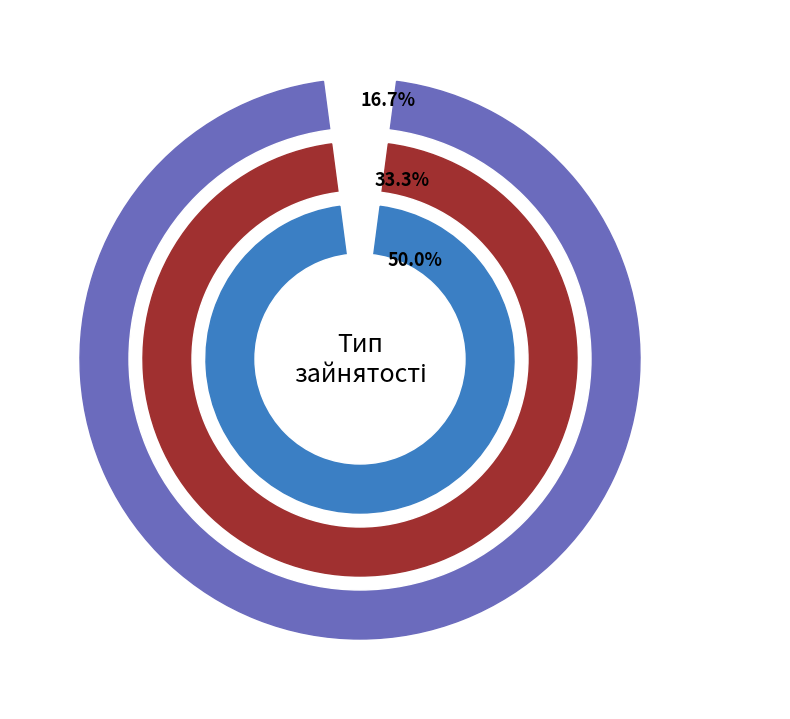

Which has a higher value, Суміщення or Сумісництво?

Сумісництво